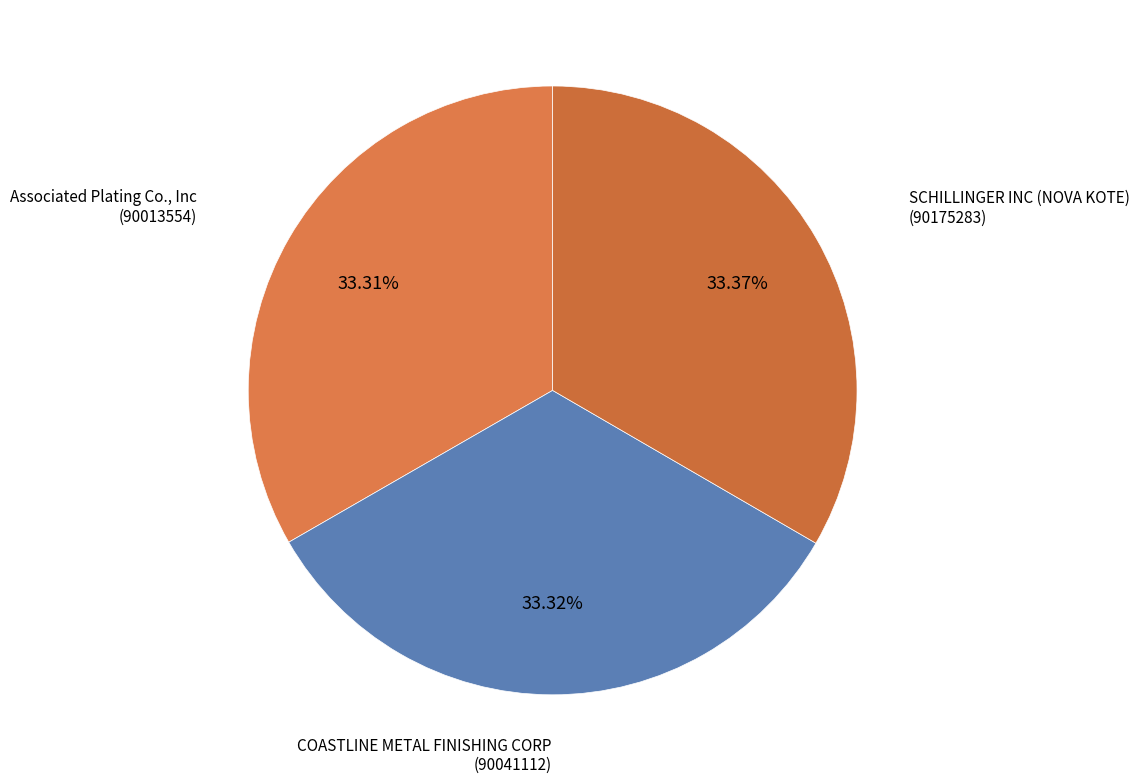

What is the smallest slice in the pie chart?

Associated Plating Co., Inc